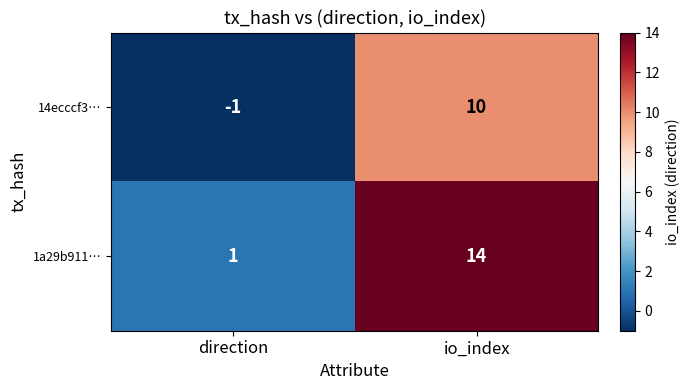

Which label corresponds to the smallest value in the chart?

direction